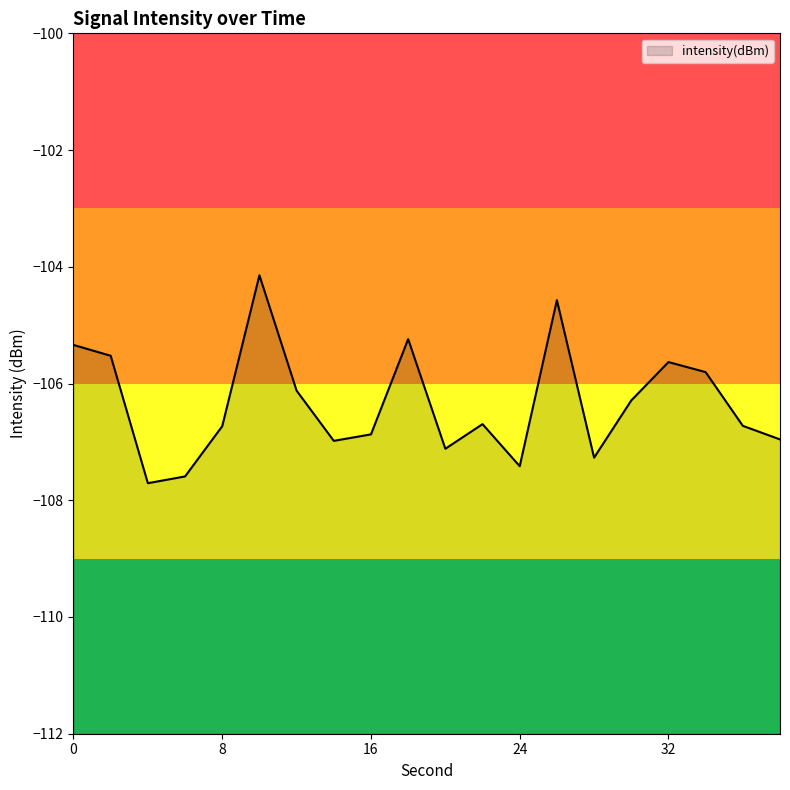

Read the value at 26.

-104.6